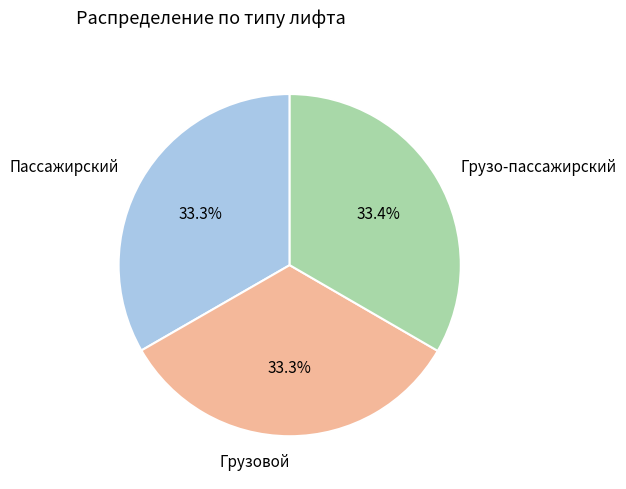

True or false: Пассажирский accounts for 33% of the total.

True